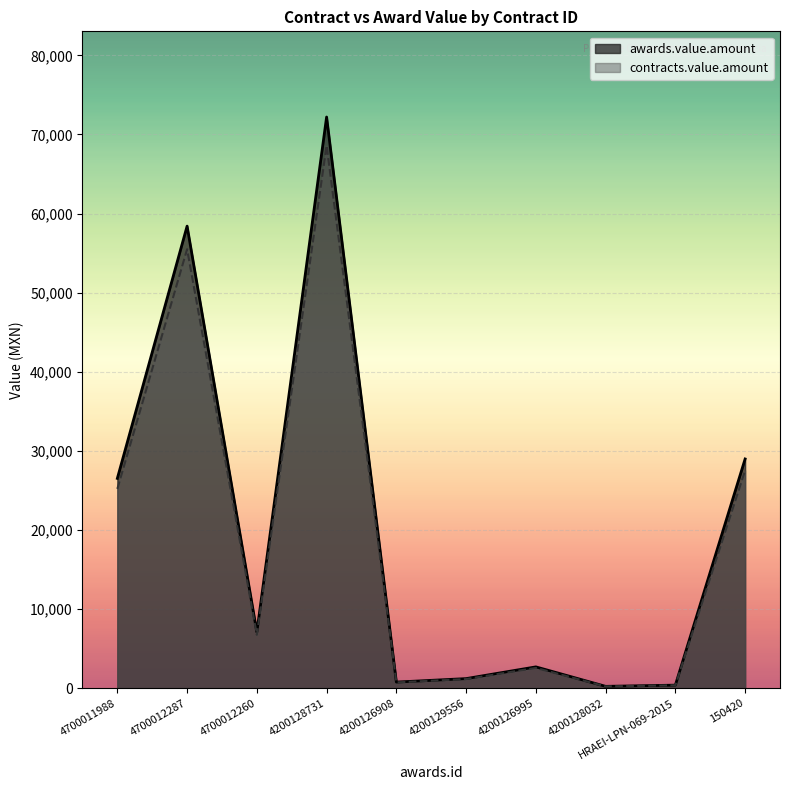

What is the total value across all series at HRAEI-LPN-069-2015?

764.0